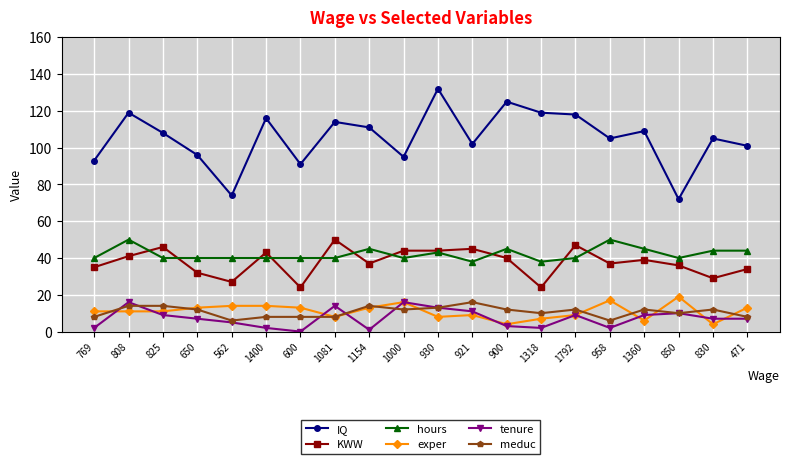

How many lines are shown in the chart?

6